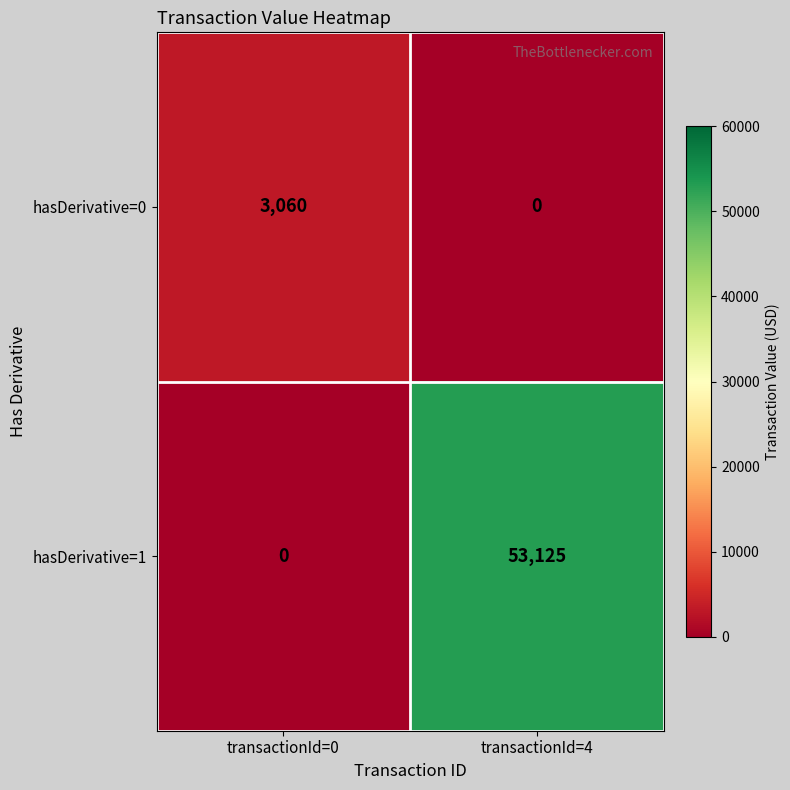

What is the sum of the hasDerivative=0 values at transactionId=4 and transactionId=0?

3060